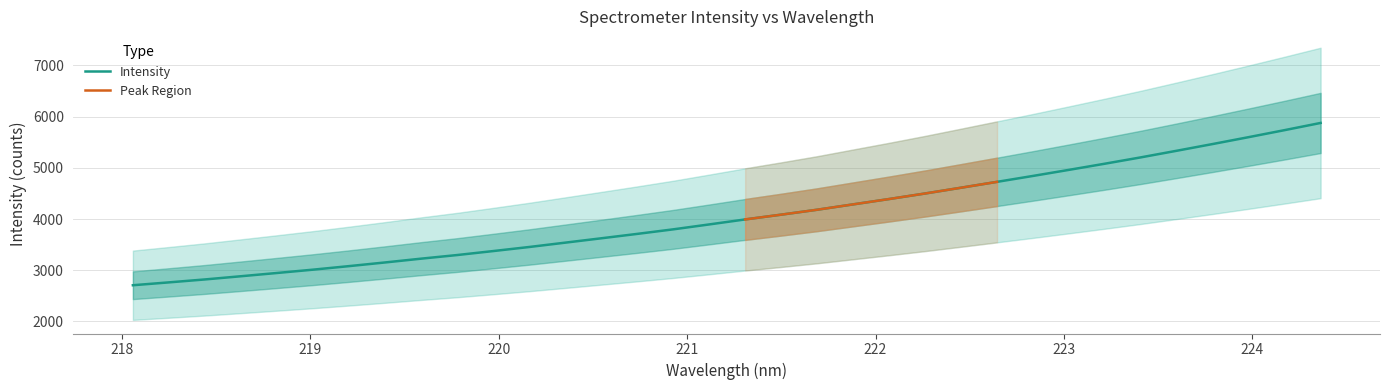

What is the change in value from 220.1623 to 224.1709?

+2283.0